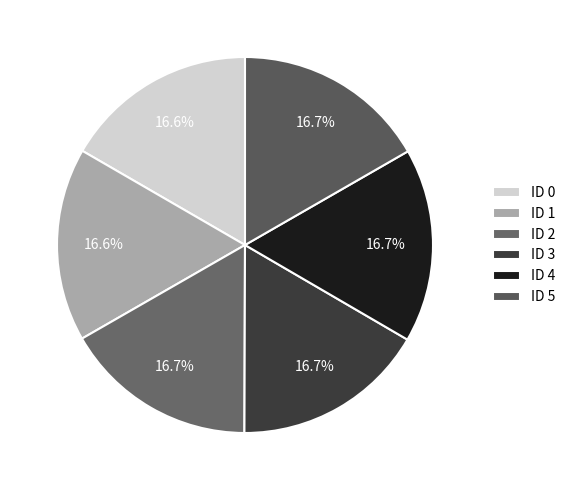

To the nearest percent, what percentage of the pie is ID 2?

17%